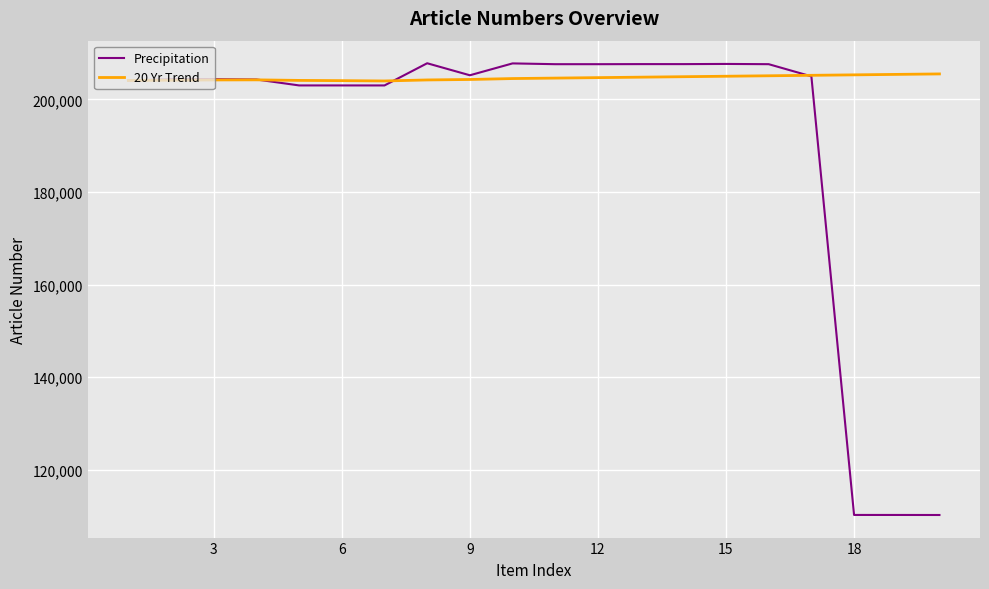

Which series has the widest spread of values?

Precipitation